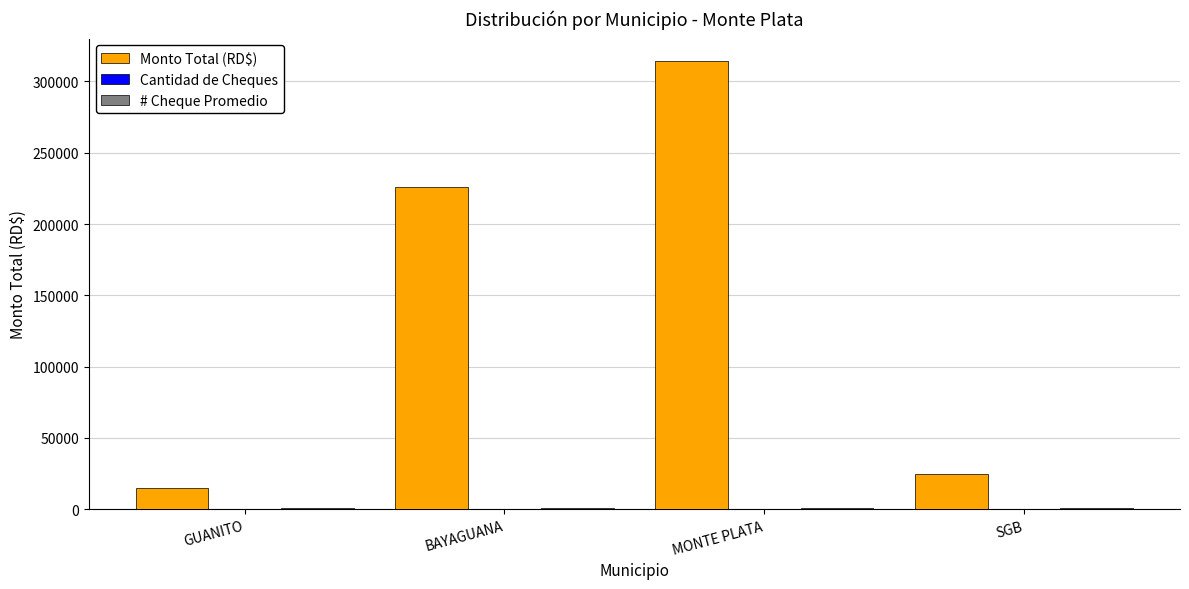

Where is Monto Total (RD$) nearest to the value 164678?

BAYAGUANA